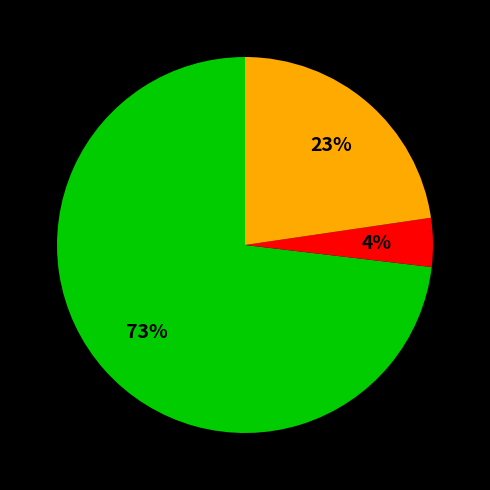

Is there any slice that represents more than half of the pie?

Yes